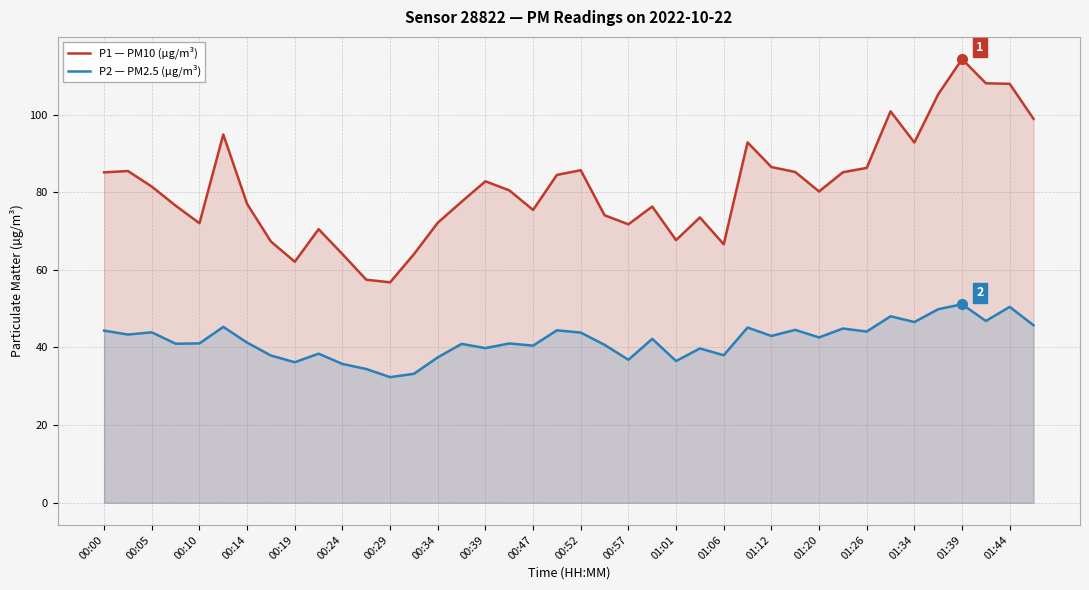

Rank the series by their maximum value, from lowest to highest.

P2 — PM2.5 (µg/m³), P1 — PM10 (µg/m³)